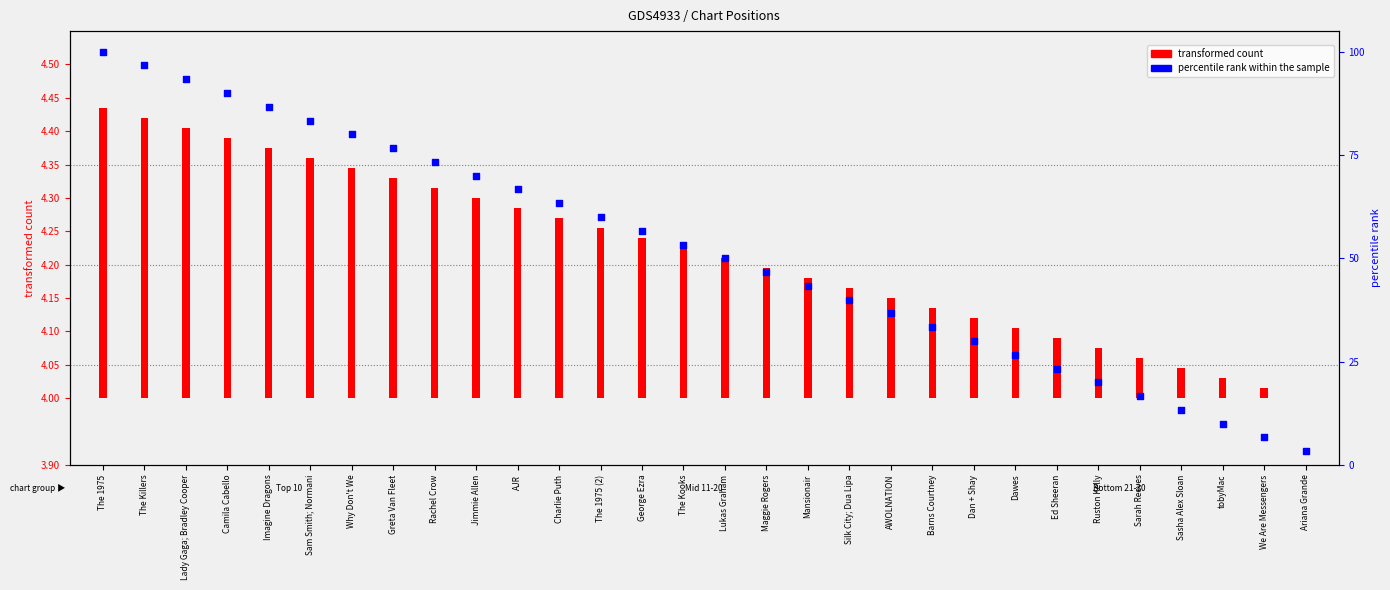

Which has a higher value, tobyMac or The 1975?

The 1975